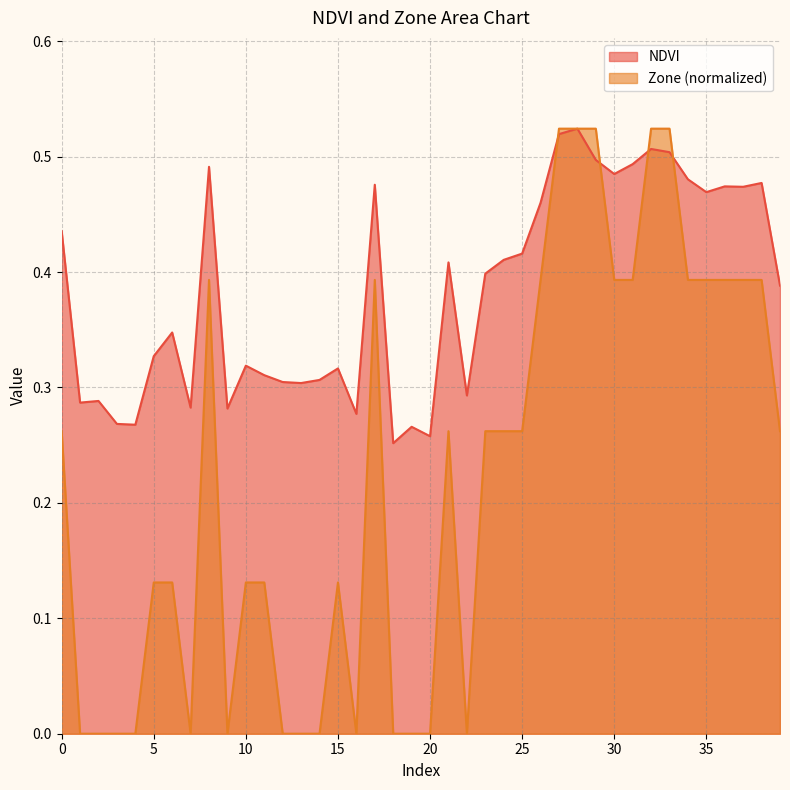

How many values in Zone are above zero?

26